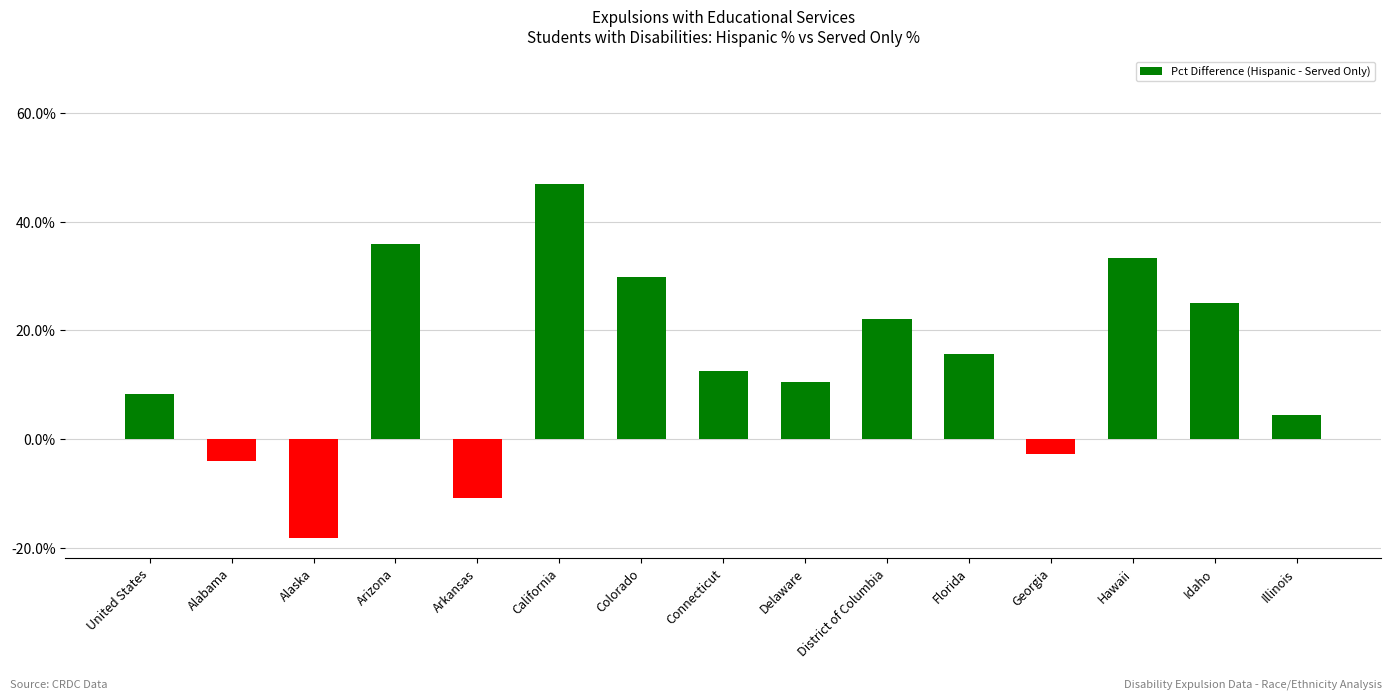

How many values are above zero?

11